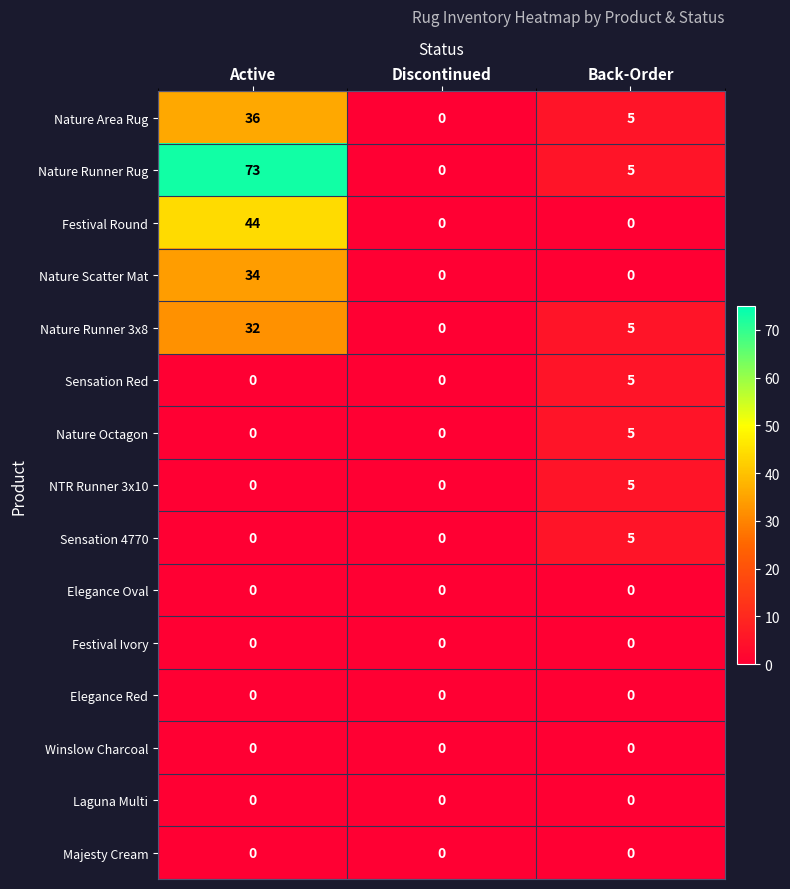

Count the number of data series in this chart.

15